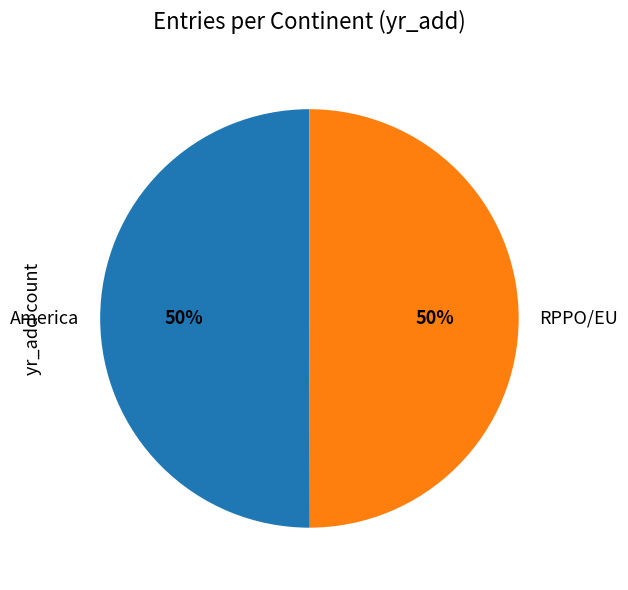

Approximately how many times larger is the value at RPPO/EU compared to America?

1.0